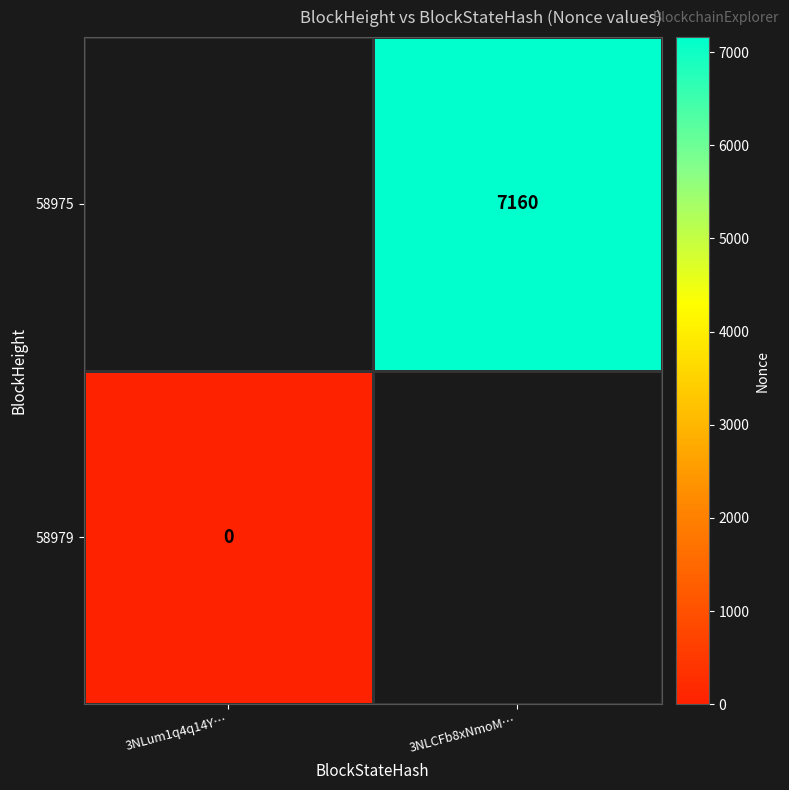

Is it true that 58975 equals 12449 at 3NLCFb8xNmoM…?

False